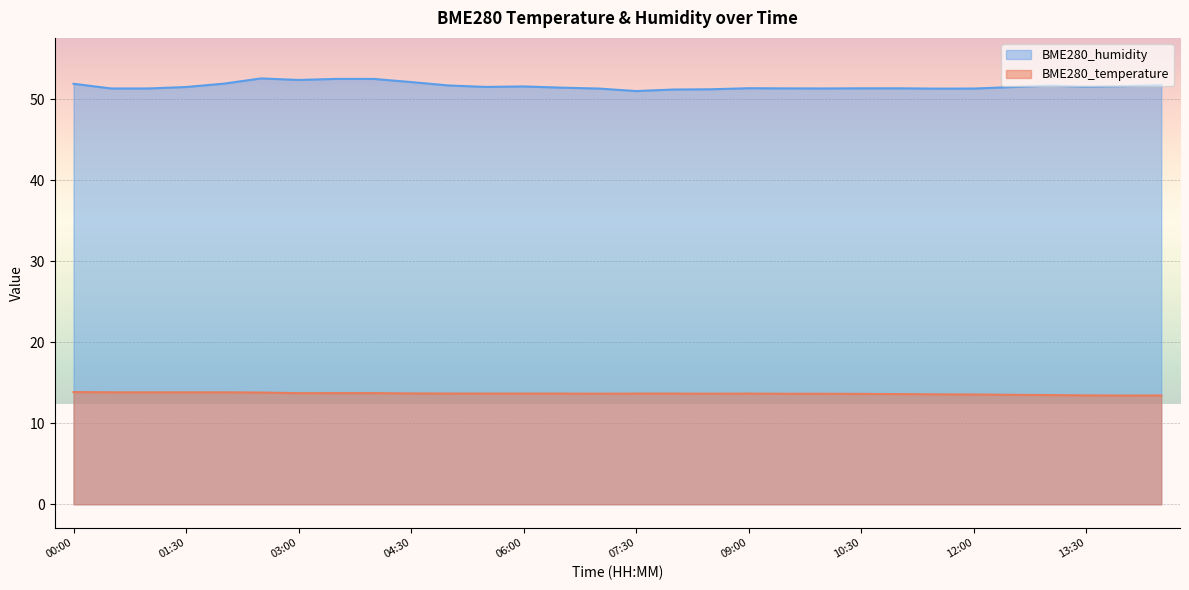

What is the average value of the BME280_temperature series?

13.7